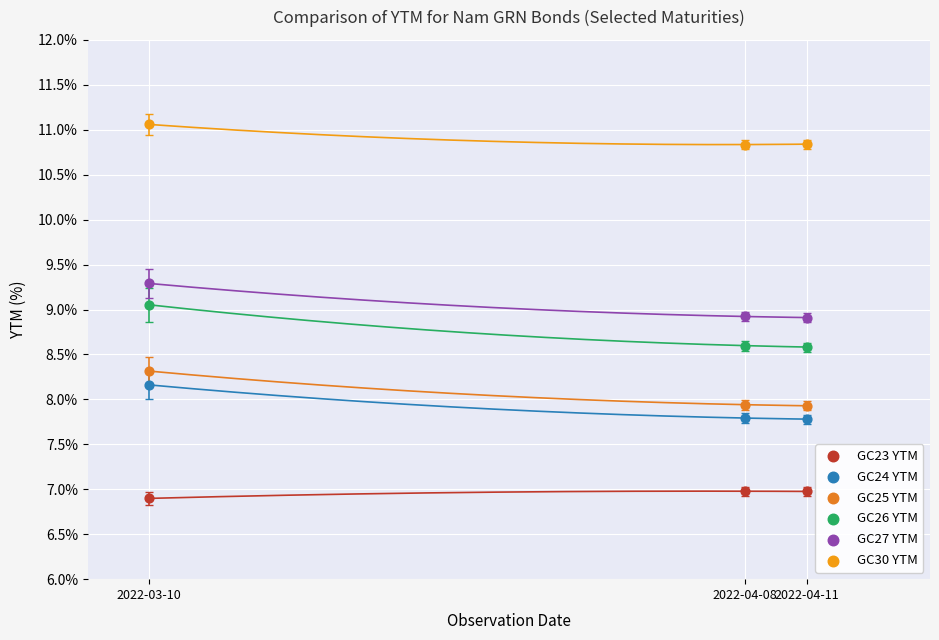

Across all data points, what is the range of Y values (max minus min)?

4.2